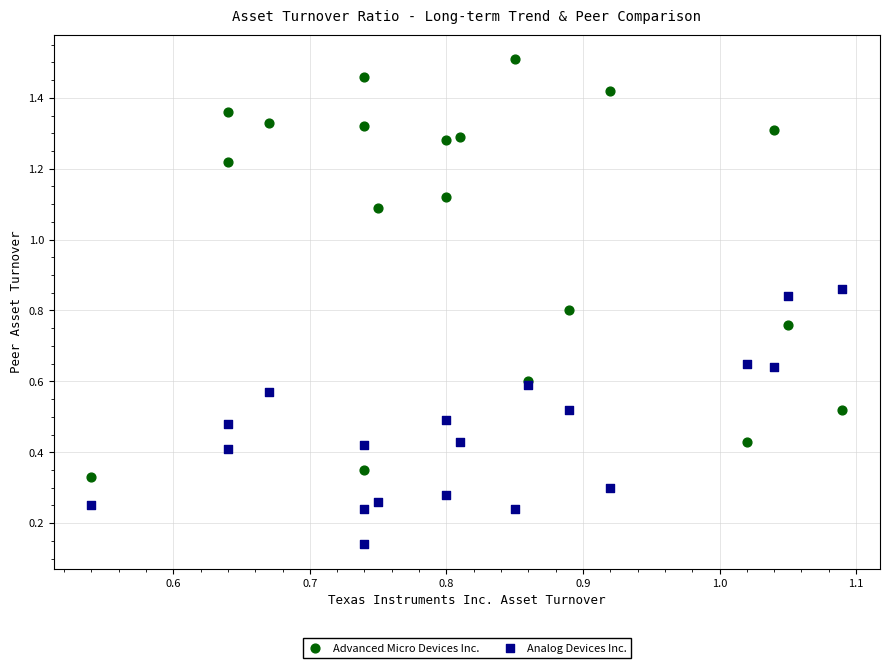

Which series has the largest Y range (max minus min)?

Advanced Micro Devices Inc.